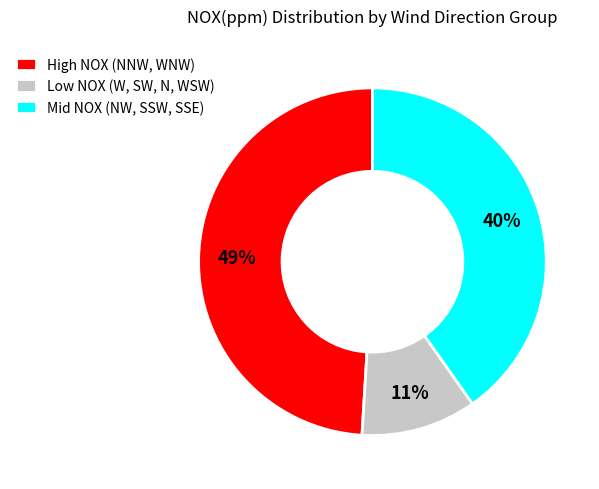

Is there any slice that represents more than half of the pie?

No